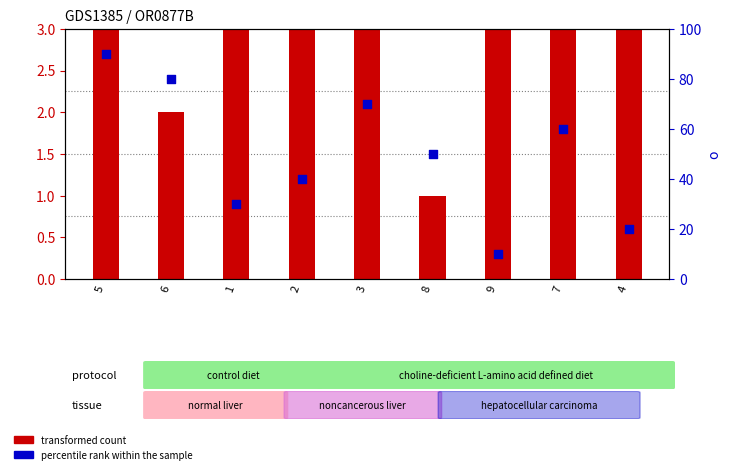

What is the total value across all series at 4?

23